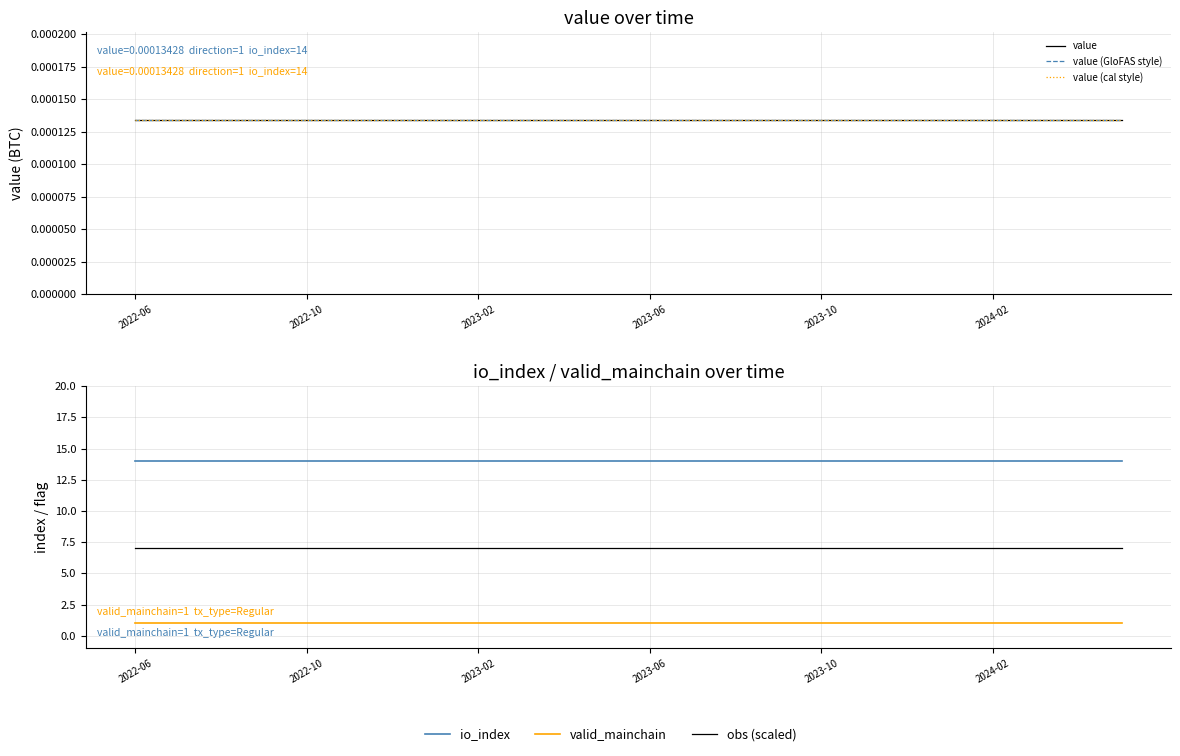

At which category is the sum across all series the highest?

2022-06